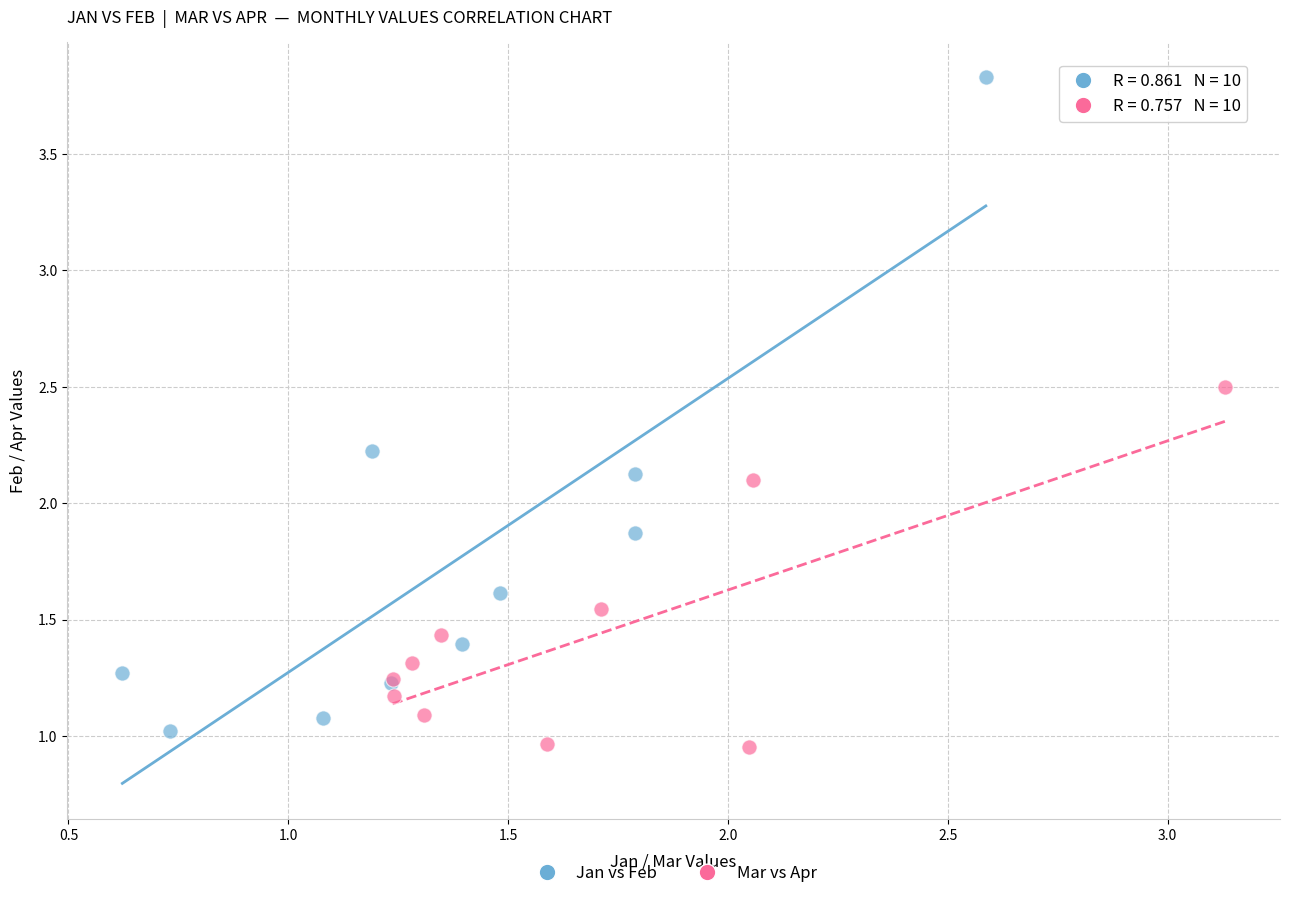

Which series has the largest Y range (max minus min)?

Jan vs Feb